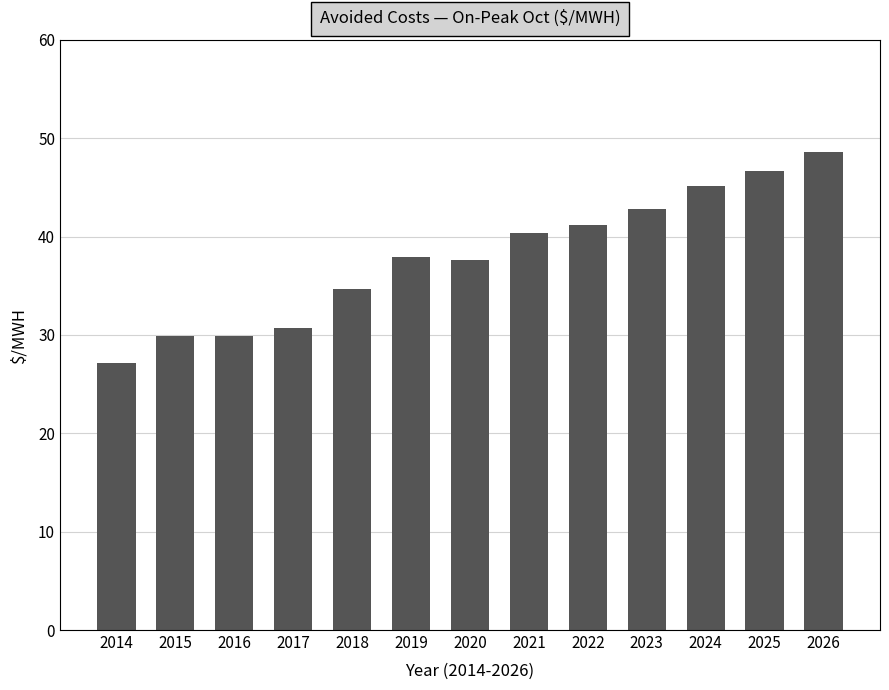

What is the value of the 3rd bar from the left?

29.9